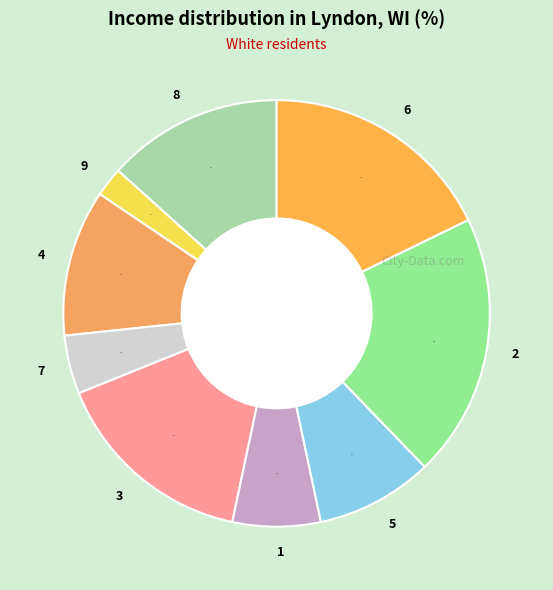

Is there a majority slice in this chart?

No